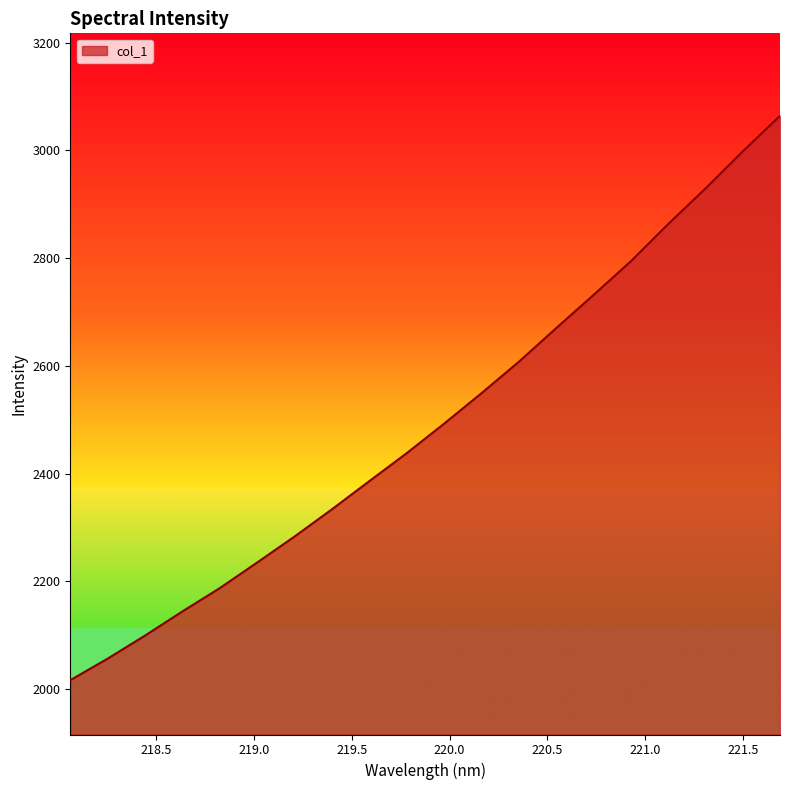

What is the smallest value displayed?

2016.5